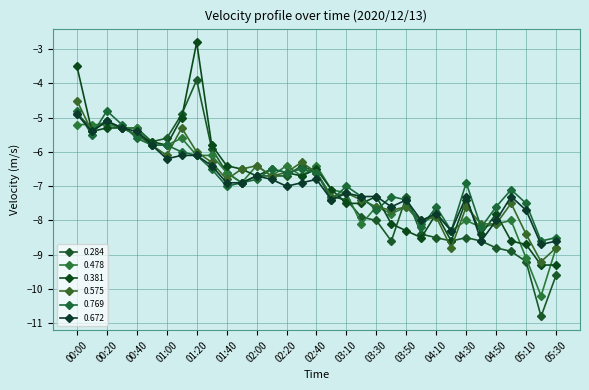

Where is the first local maximum for 0.478?

01:10